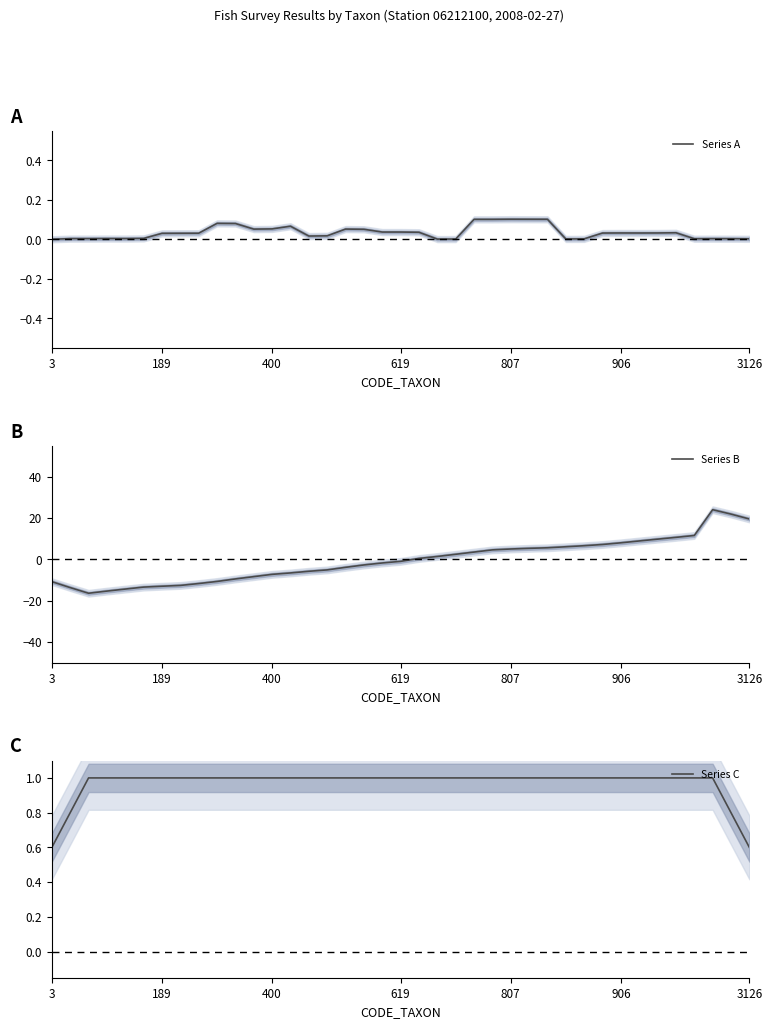

True or false: Series A has a value of 0.0 at 33.

False